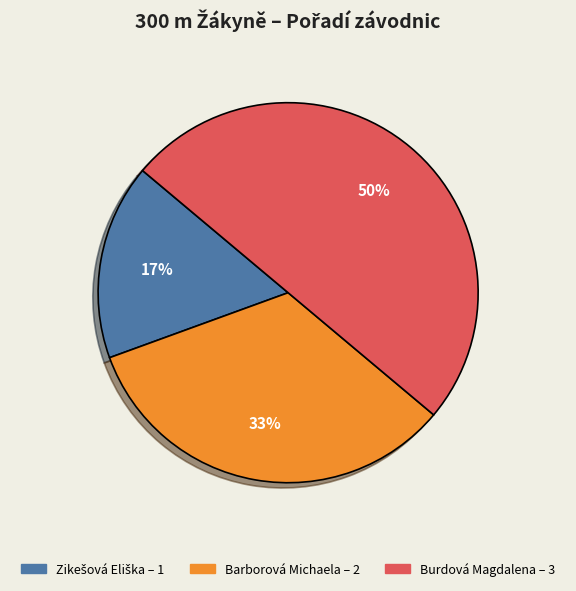

What is the ratio of the value at Burdová Magdalena to the value at Barborová Michaela?

1.5